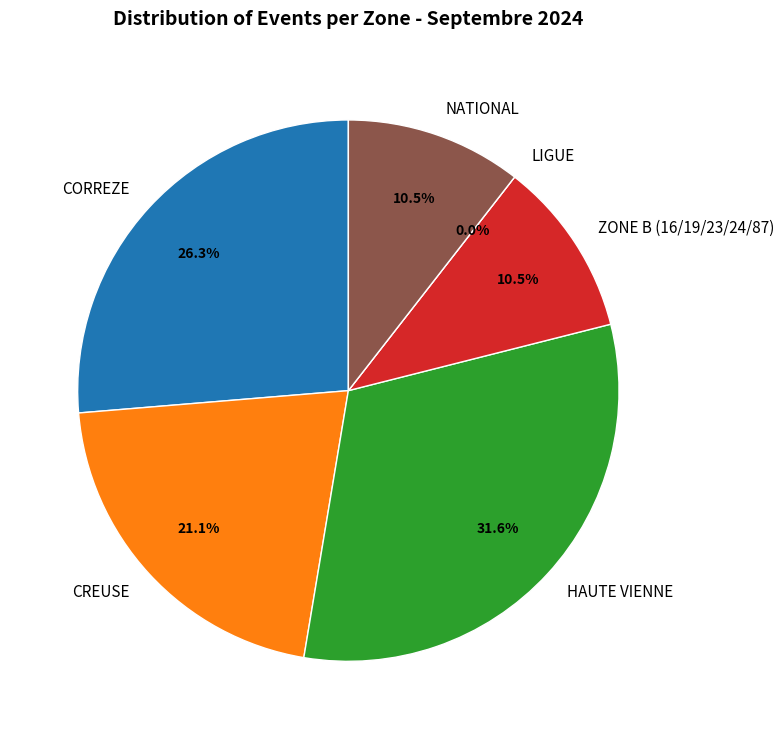

To the nearest percent, what percentage of the pie is CREUSE?

21%